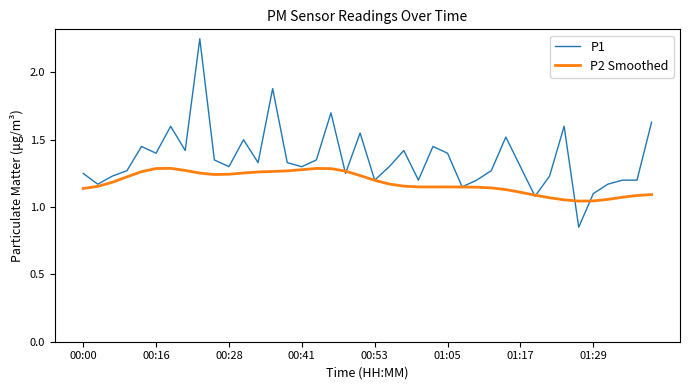

Which series has the widest spread of values?

P1